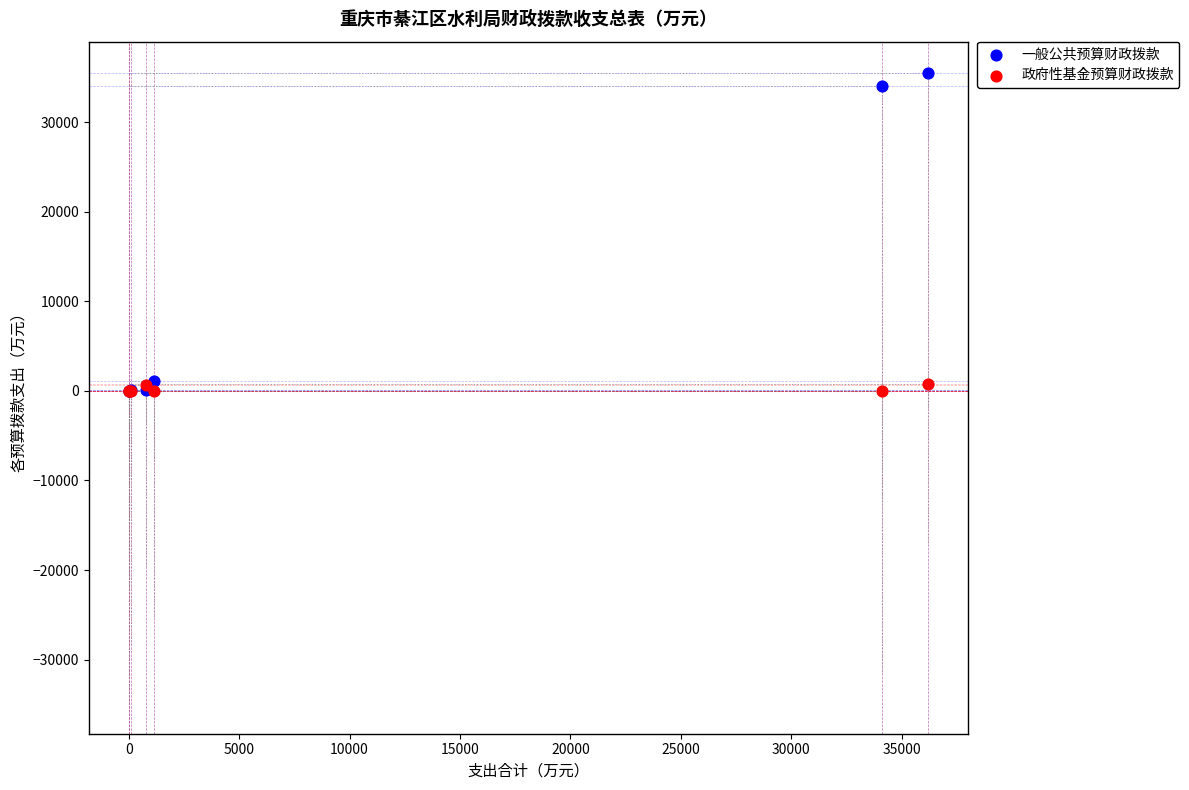

What are all the series names shown in the legend?

一般公共预算财政拨款, 政府性基金预算财政拨款